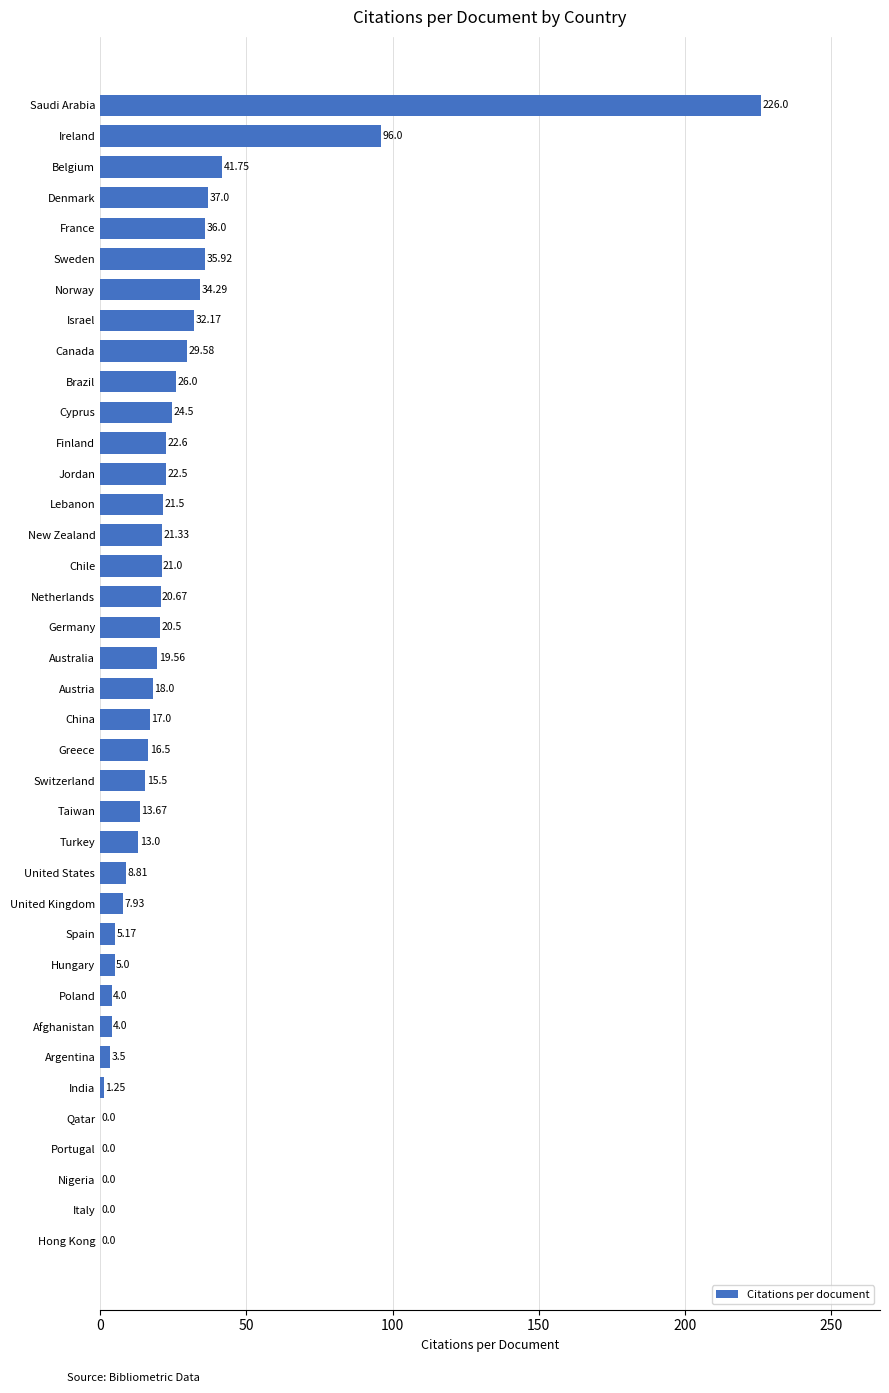

Are the bars horizontal?

Yes